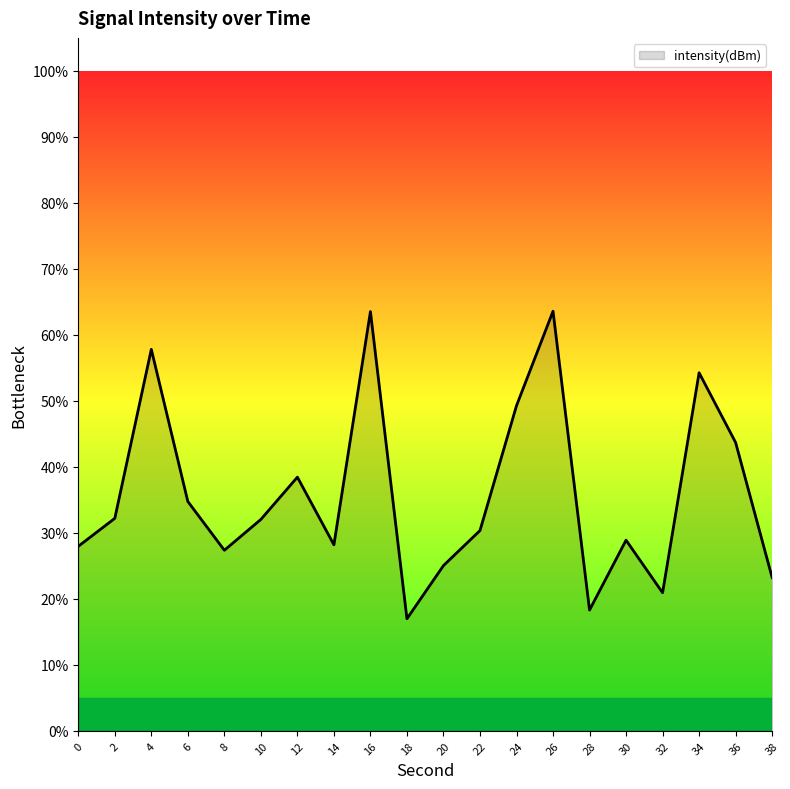

What is the sum of all values?

716.7